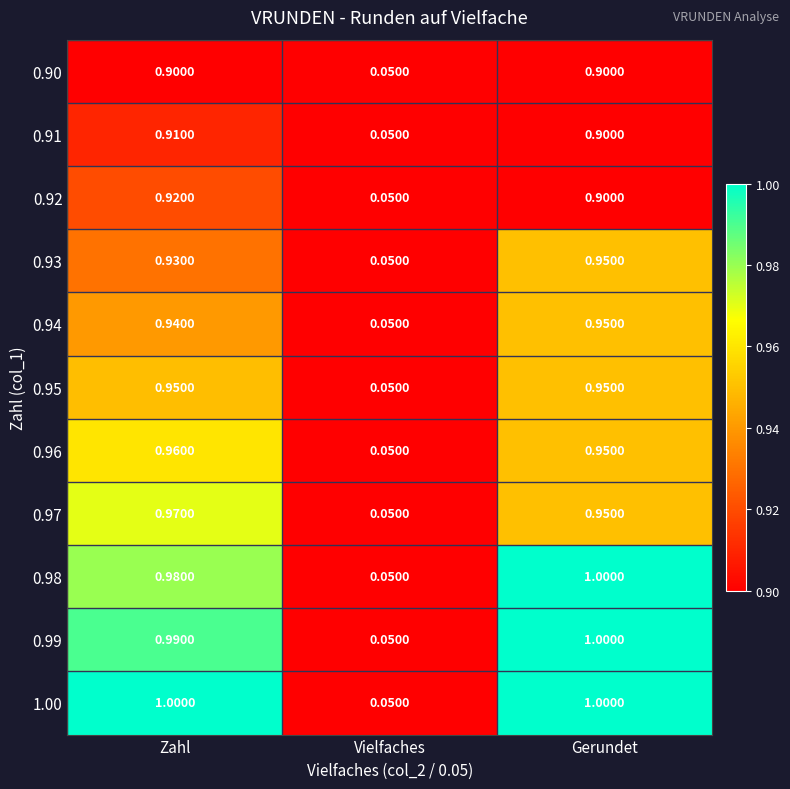

Rank the categories by 0.99 value from lowest to highest.

Vielfaches, Zahl, Gerundet